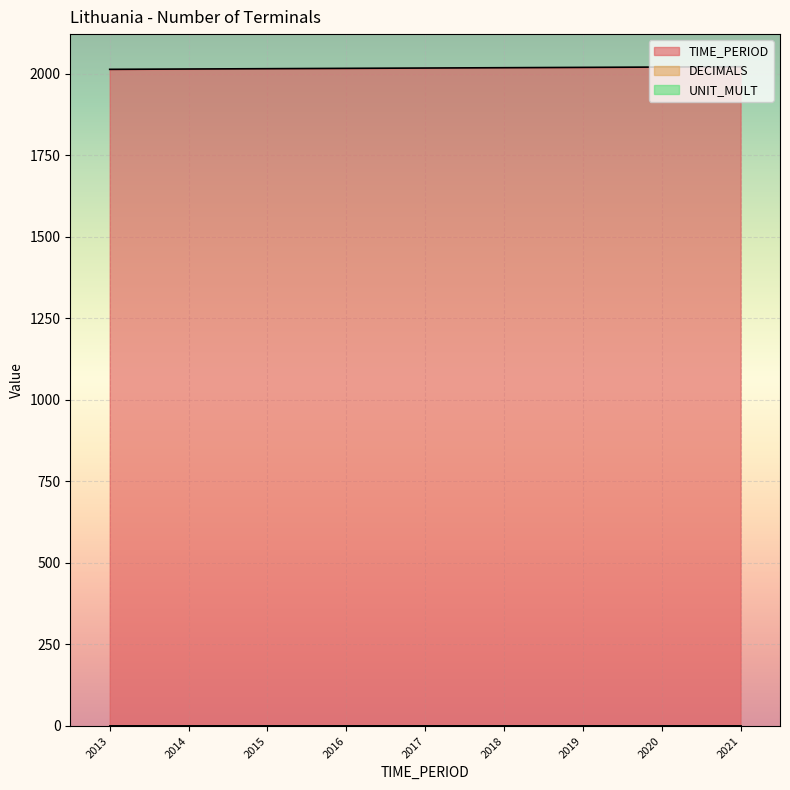

Does the chart display data point markers on the line(s)?

No